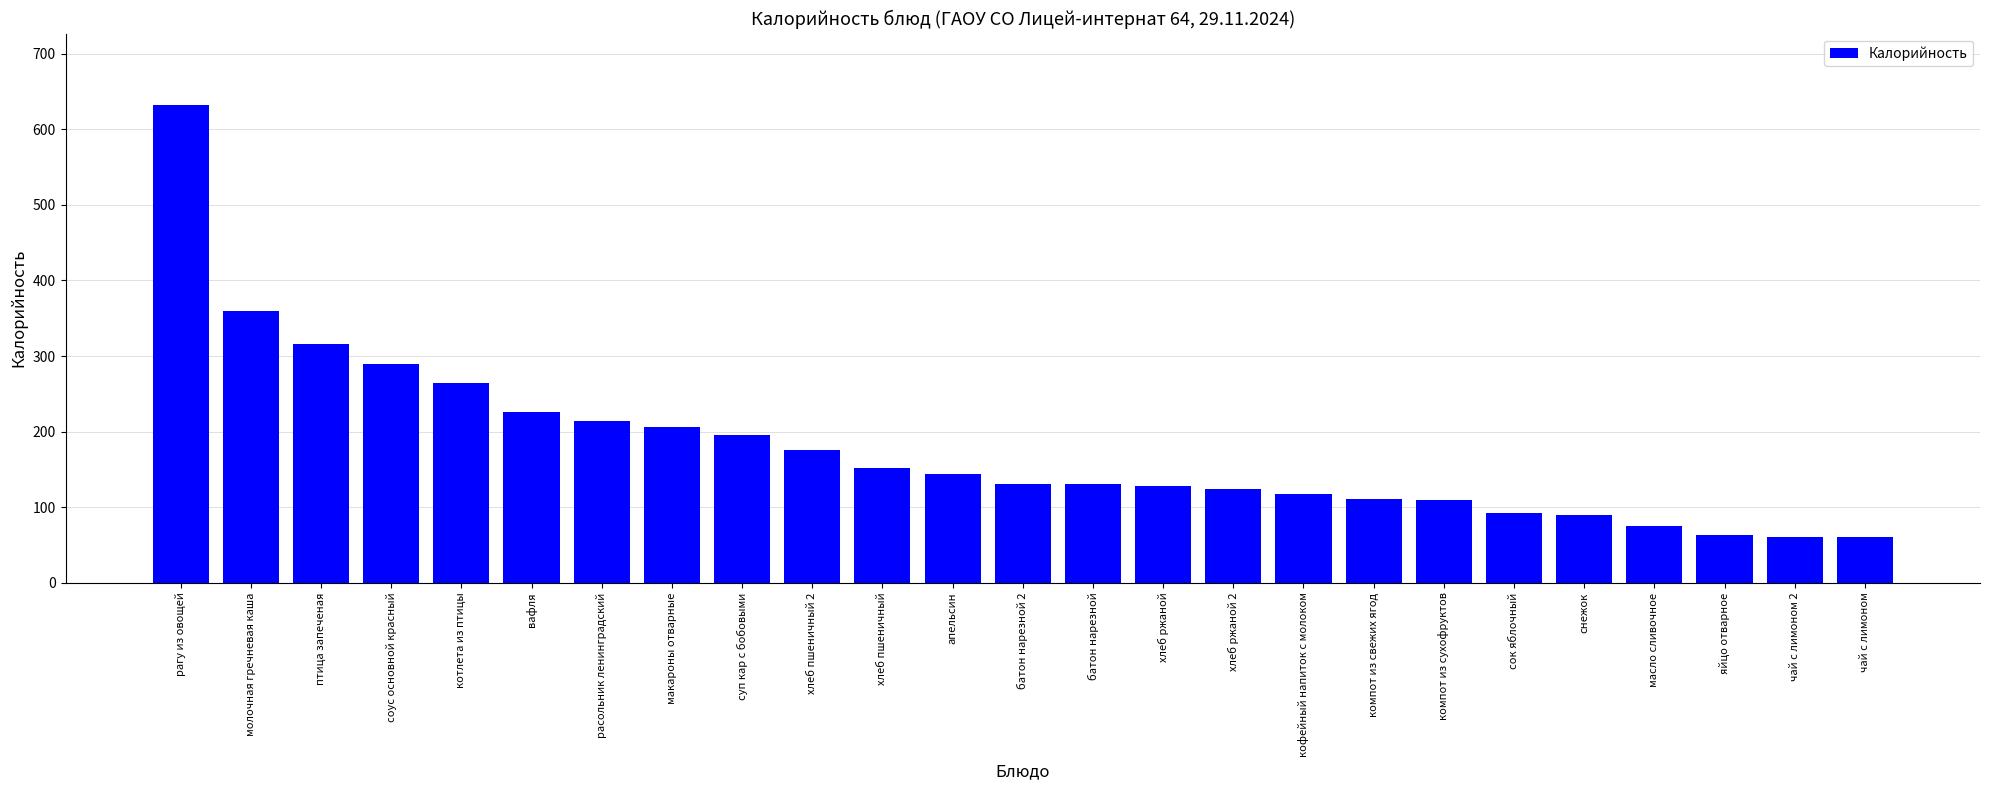

How many categories are shown in the chart?

25